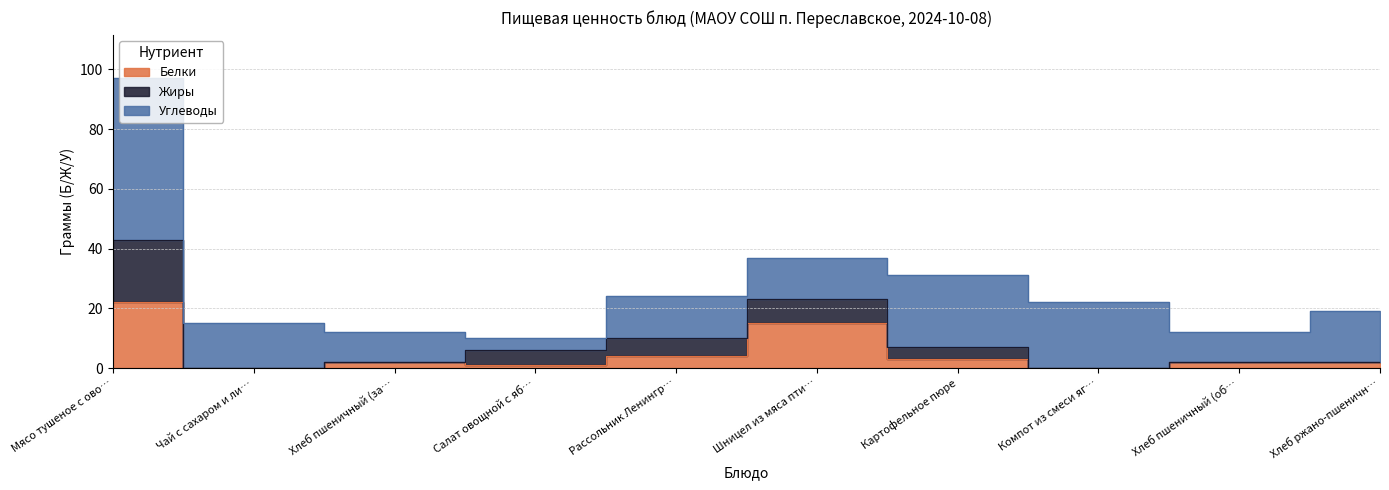

Between which two adjacent categories do Белки and Углеводы first intersect?

Рассольник Ленинградский and Шницел из мяса птицы